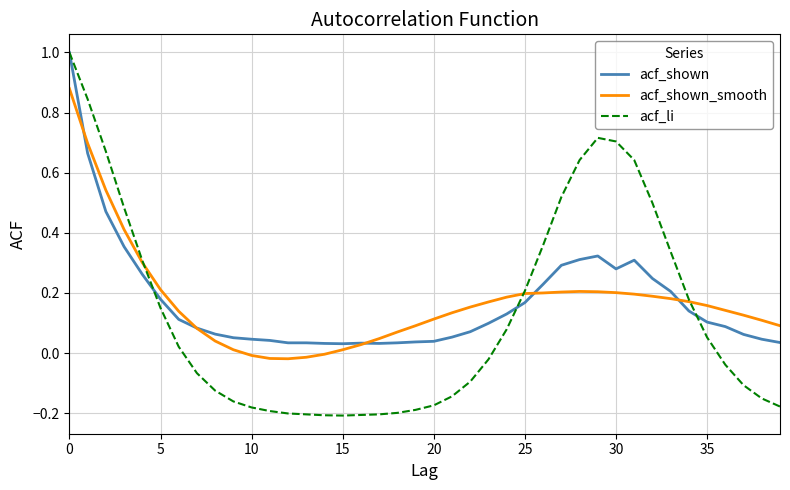

Which series has the largest range (max minus min)?

acf_li